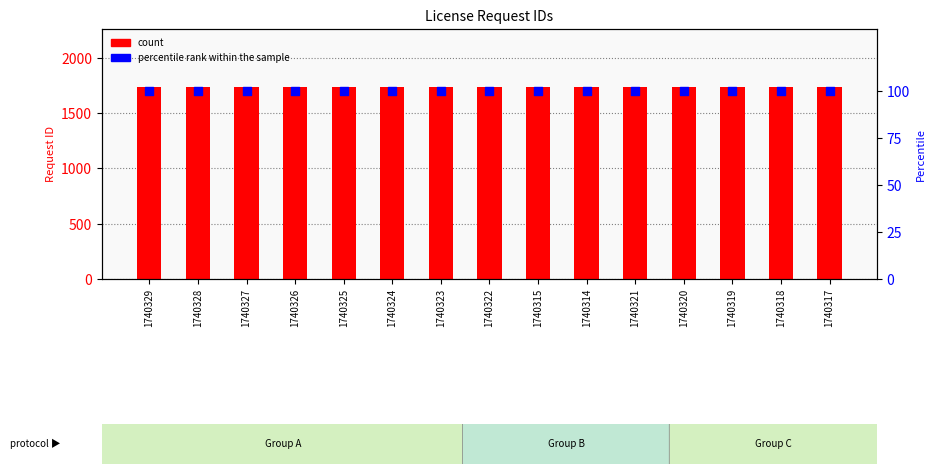

Which series has the largest total across all categories?

count